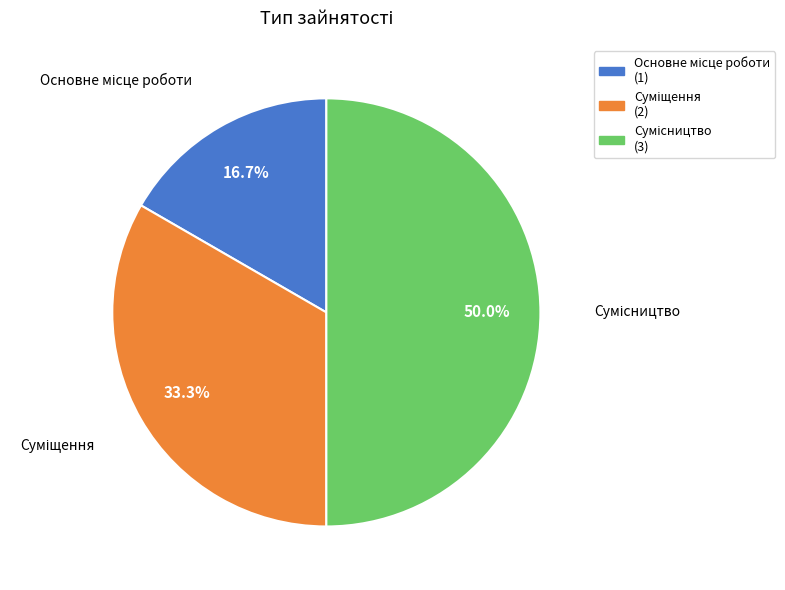

To the nearest percent, what is the difference between the largest and smallest slice percentages?

33%